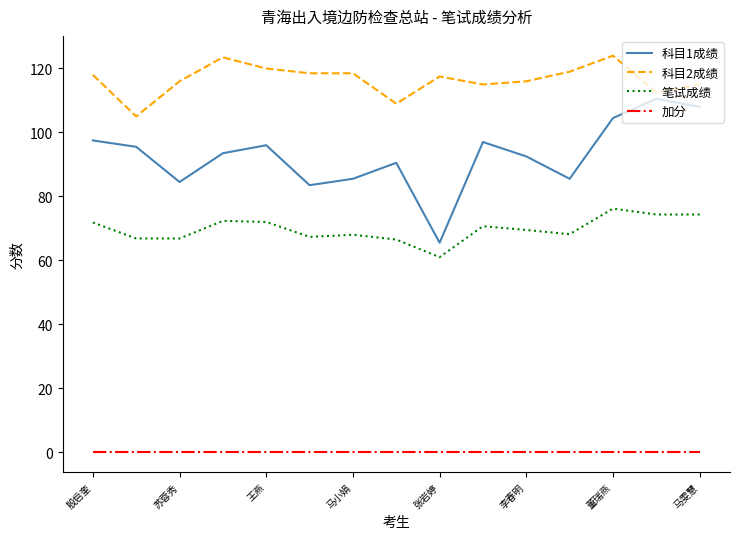

Which series has the largest range (max minus min)?

科目1成绩